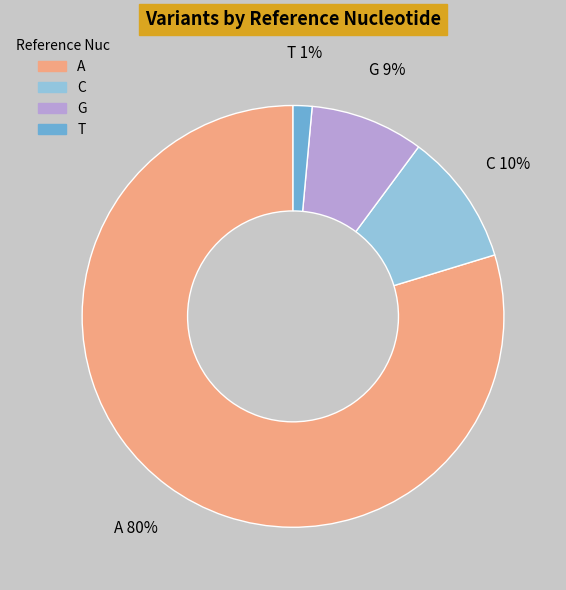

What is the smallest slice in the pie chart?

T